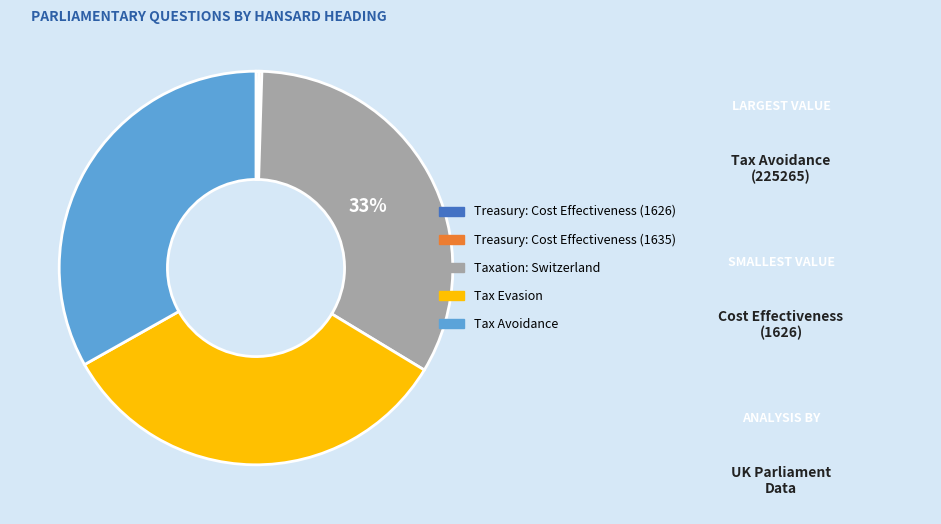

What percentage is the Tax Evasion slice, to the nearest percent?

33%